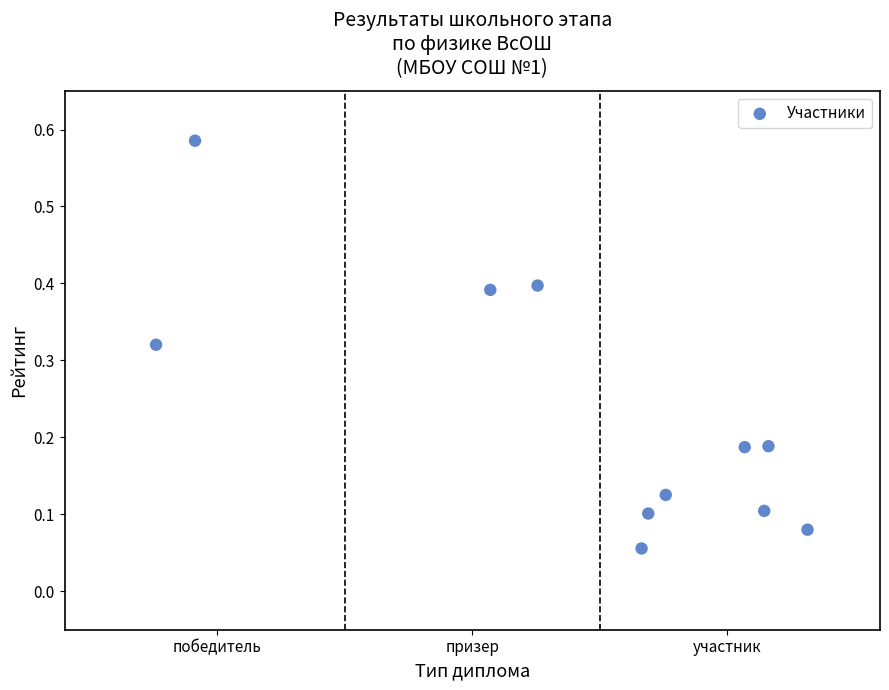

What is the range of Y values (max minus min)?

0.5